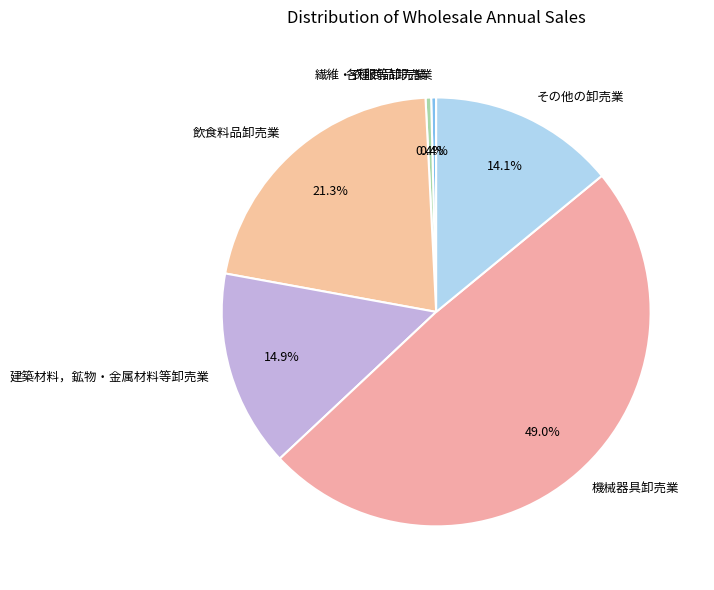

What percentage is the 機械器具卸売業 slice, to the nearest percent?

49%